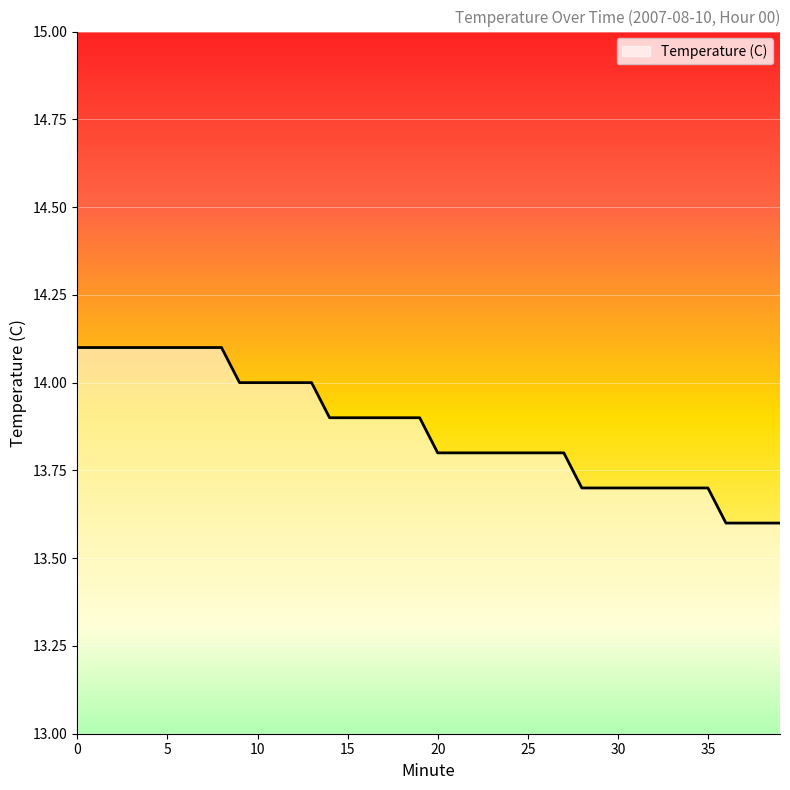

What is the greatest value displayed?

14.1